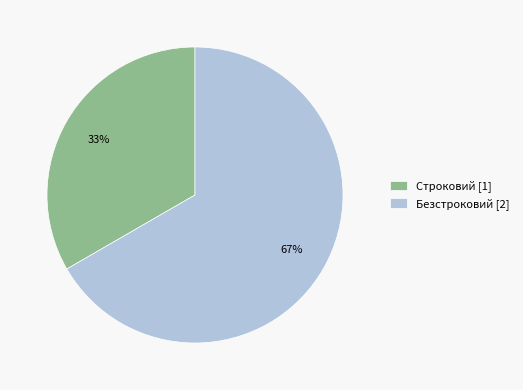

To the nearest percent, what is the combined percentage of Строковий [1] and Безстроковий [2]?

100%